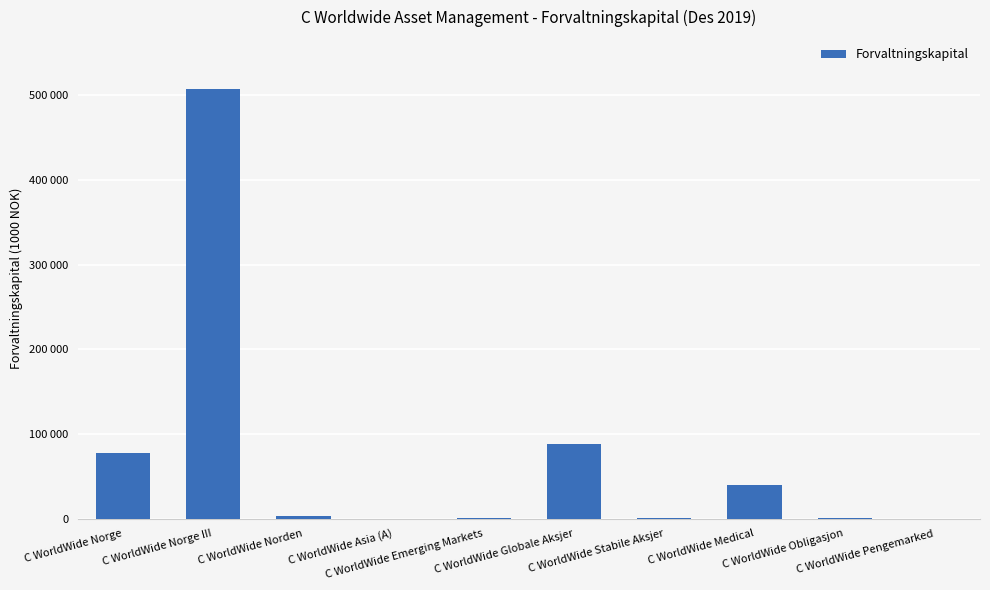

Is it true that the value at C WorldWide Norge is 77462?

True